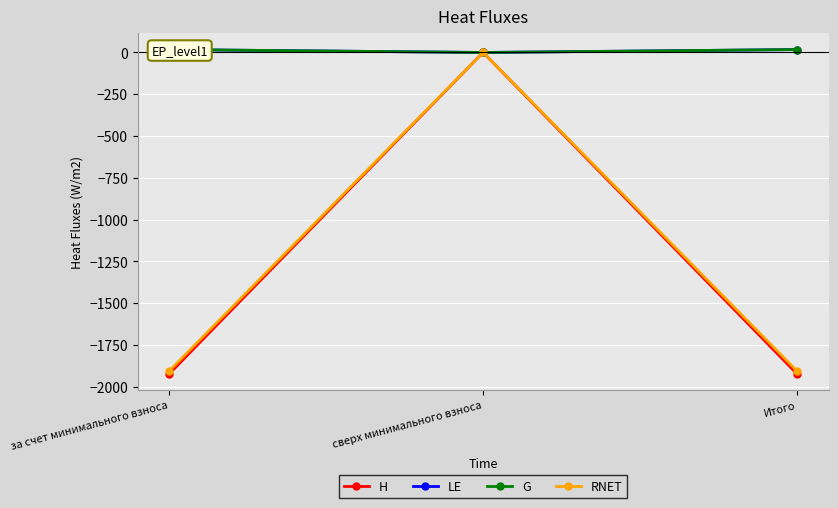

Rank the categories by H value from highest to lowest.

сверх минимального взноса, за счет минимального взноса, Итого